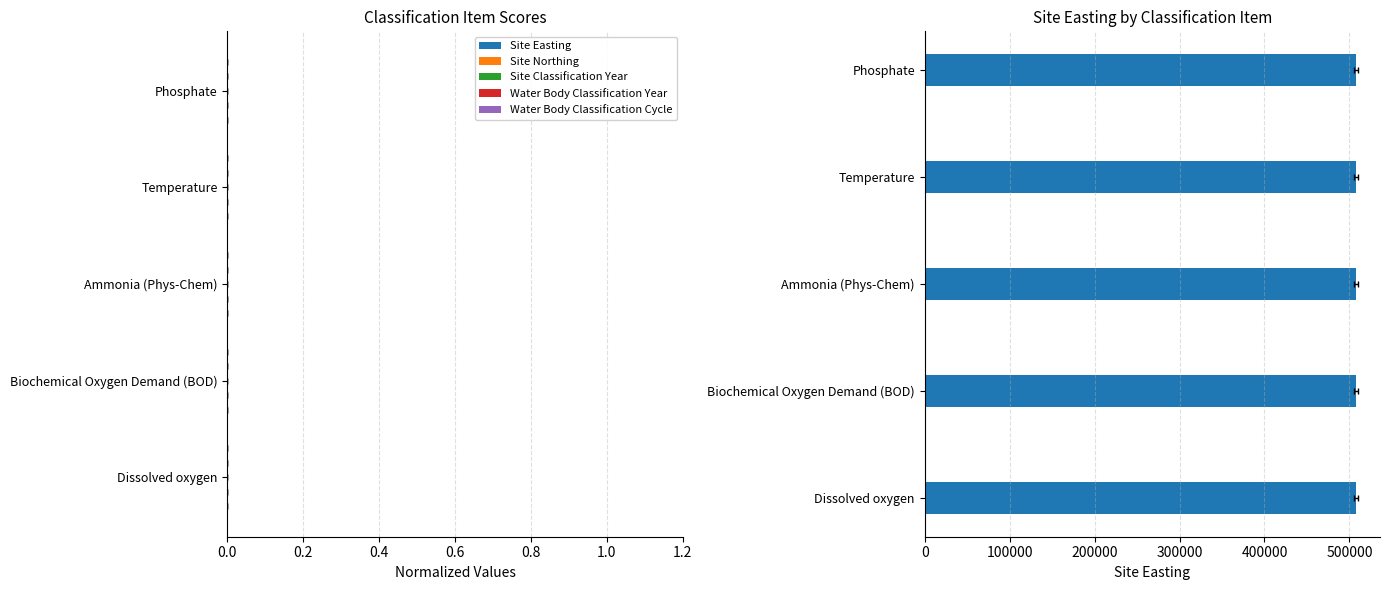

Are the bars horizontal?

Yes